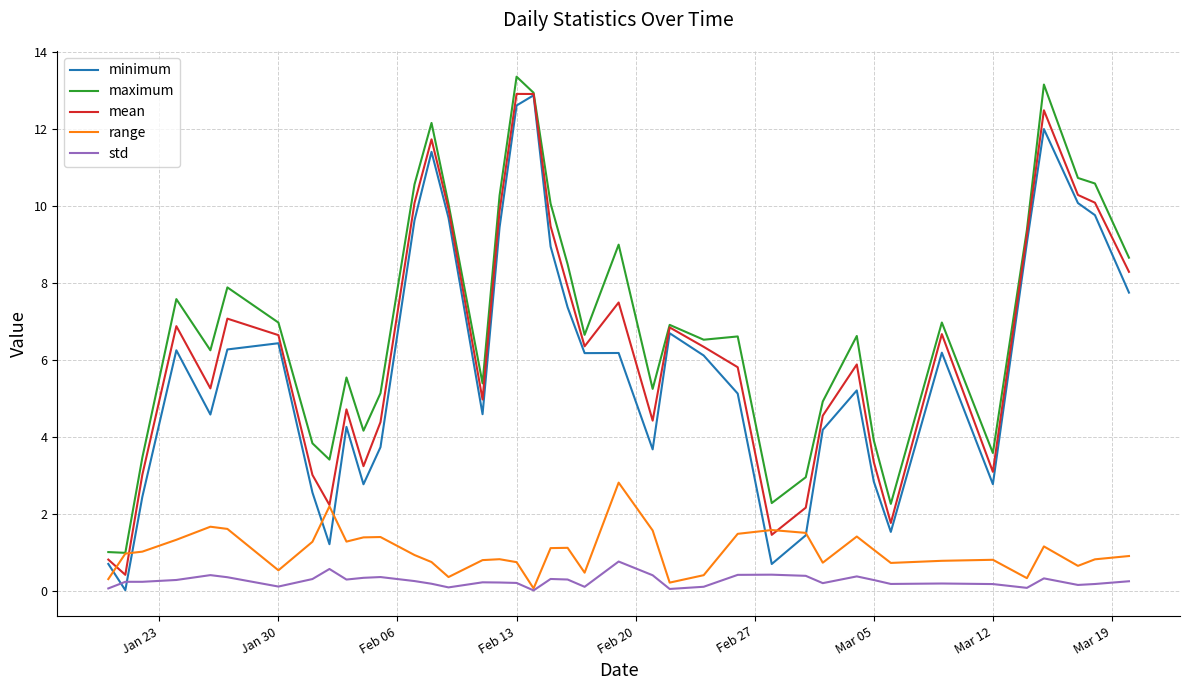

What is the maximum value for mean?

12.9